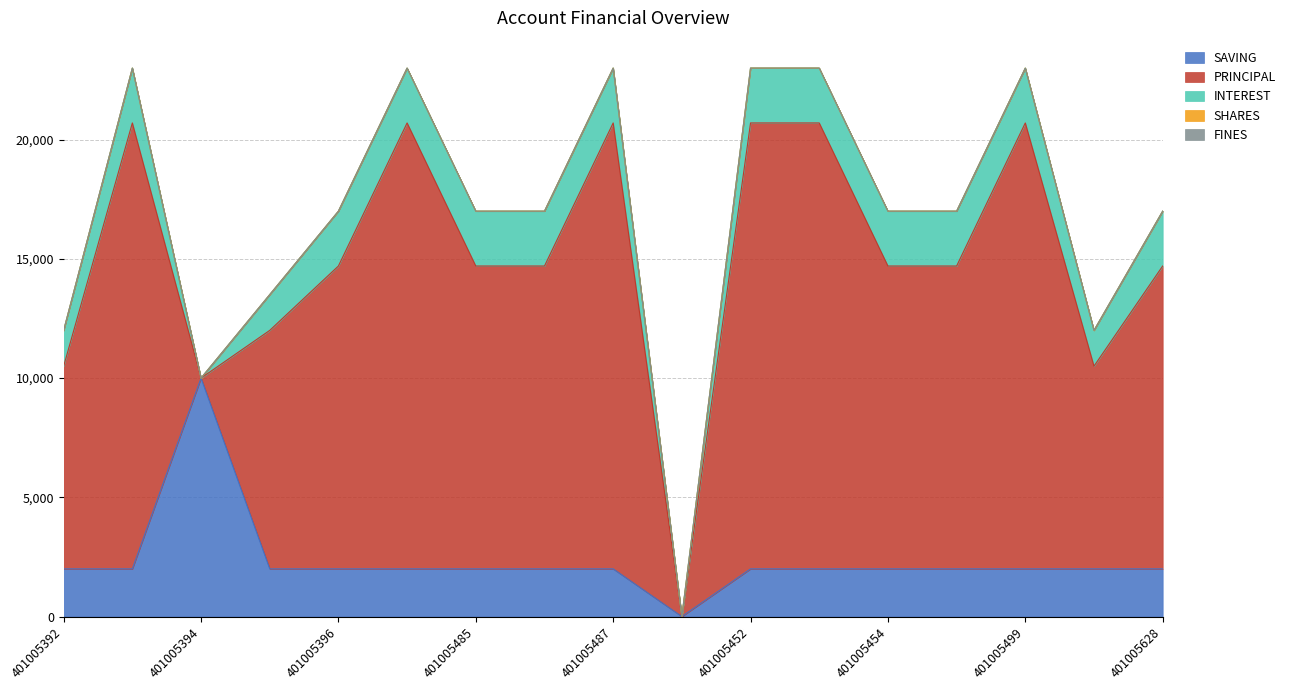

What are all the series names shown in the legend?

SAVING, PRINCIPAL, INTEREST, SHARES, FINES